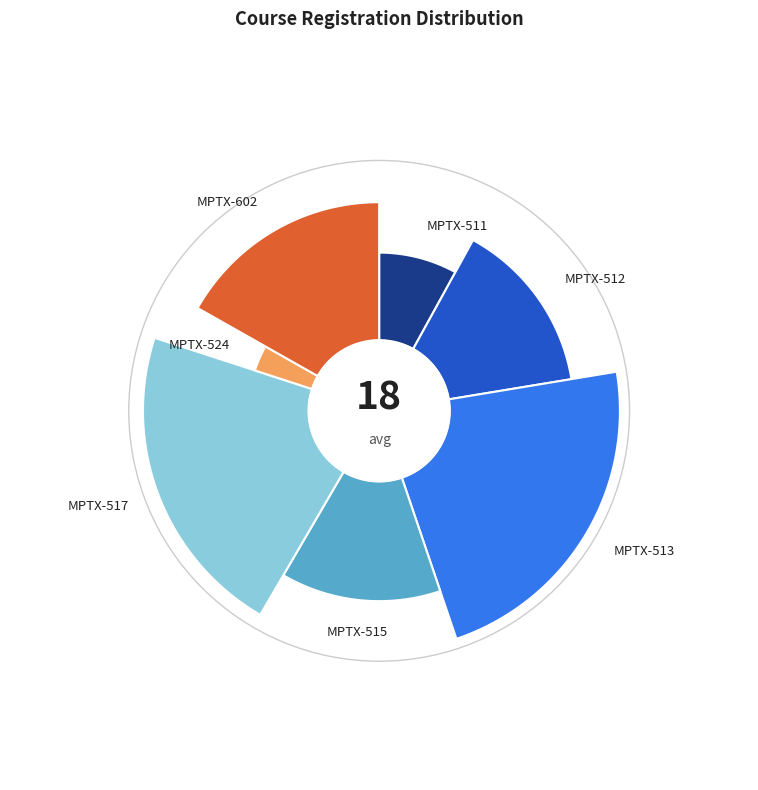

How many slices are in this pie chart?

7